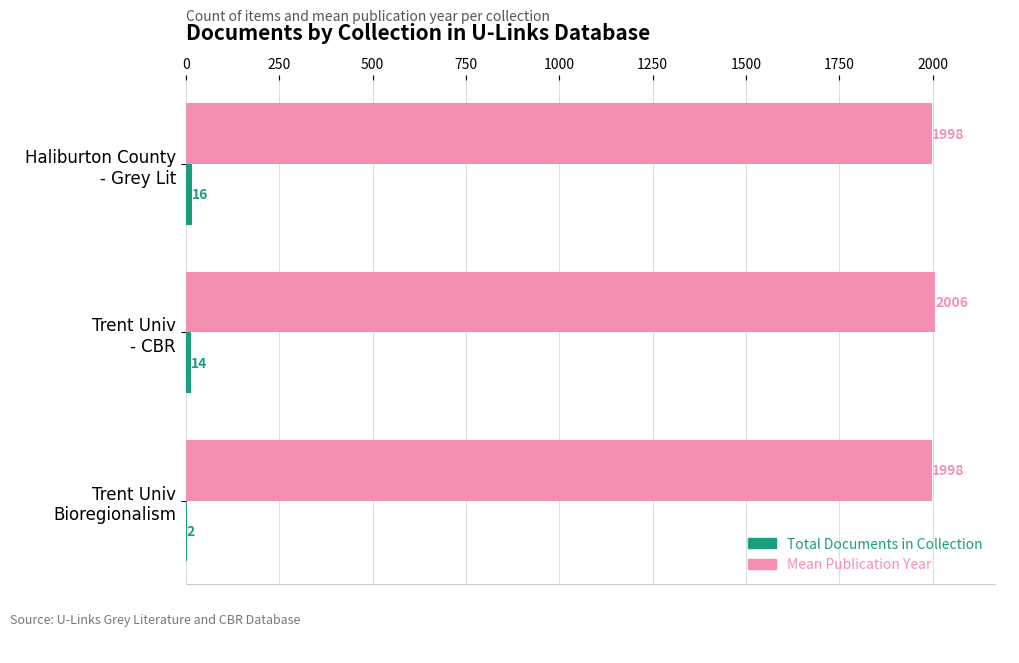

What is the greatest value displayed?

2006